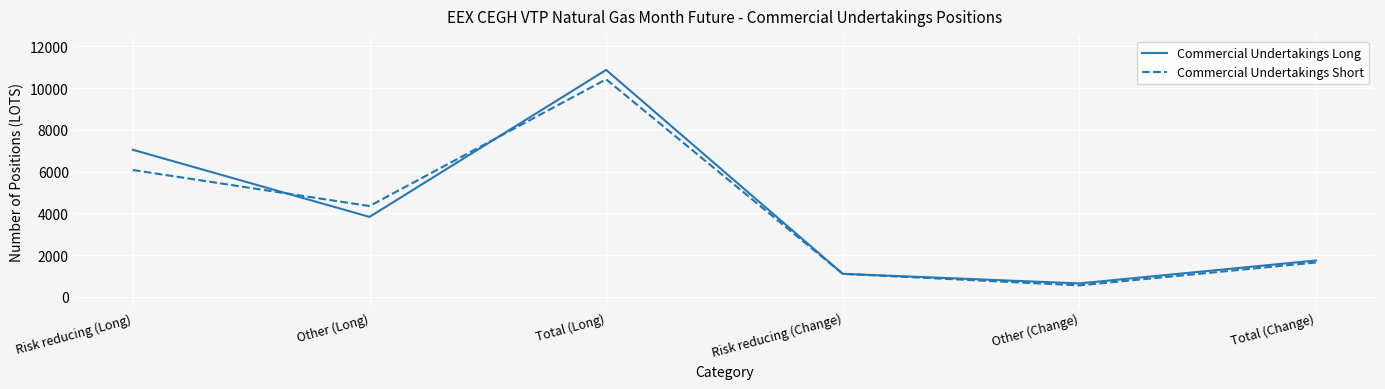

At how many categories does at least one series exceed 6885?

2